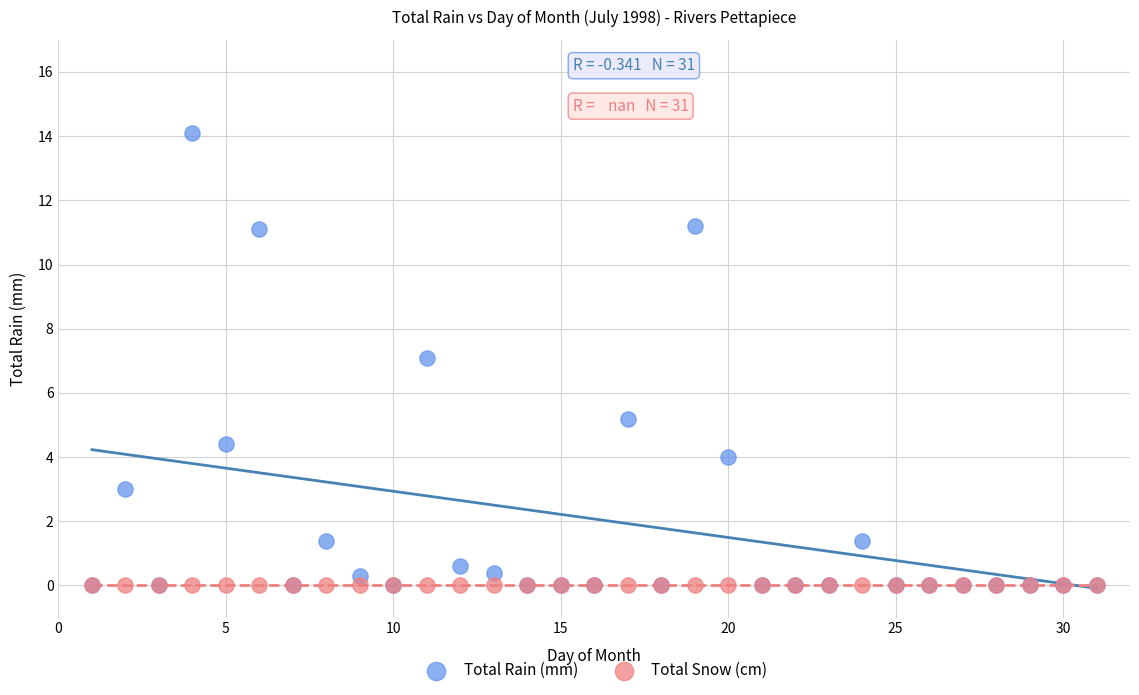

Which series contains the highest Y value?

Total Rain (mm)